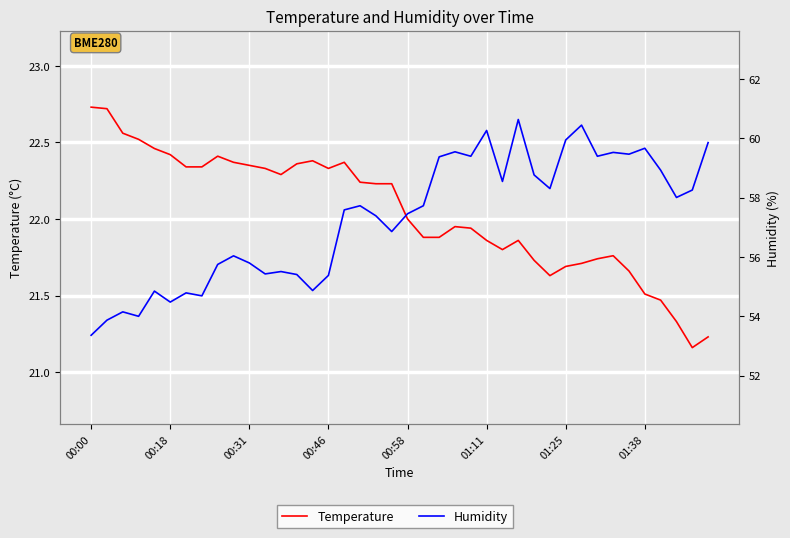

How many distinct data groups are displayed?

2